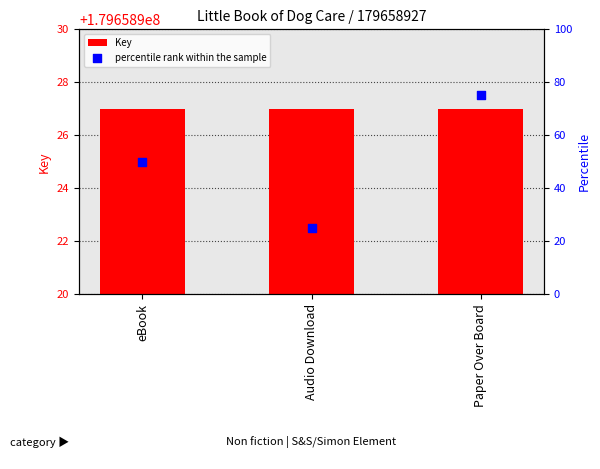

At which category is the sum across all series the highest?

Paper Over Board